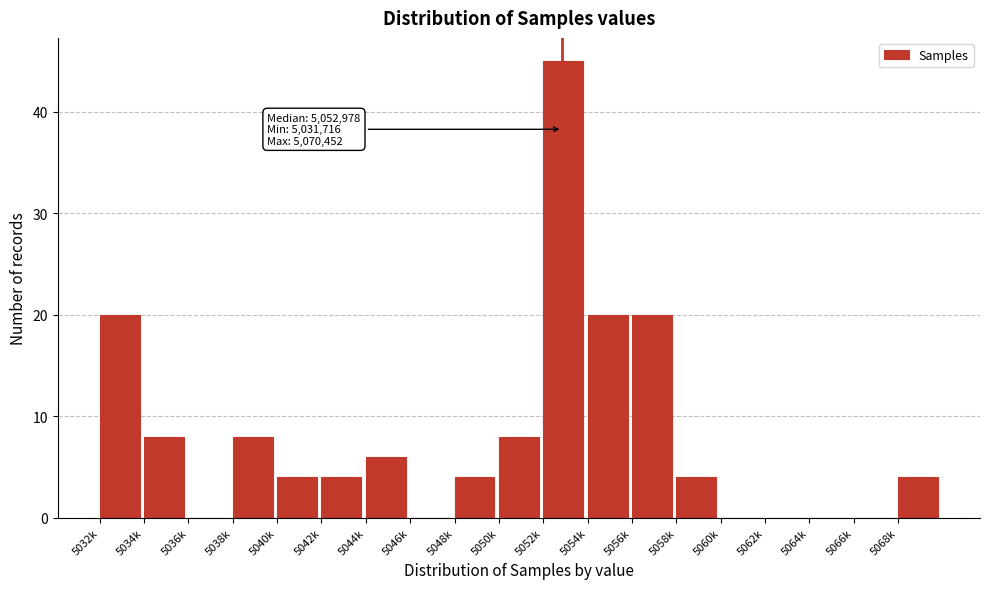

Reading left to right, list all the values displayed in this chart.

5032k=20	5034k=8	5036k=0	5038k=8	5040k=4	5042k=4	5044k=6	5046k=0	5048k=4	5050k=8	5052k=45	5054k=20	5056k=20	5058k=4	5060k=0	5062k=0	5064k=0	5066k=0	5068k=4